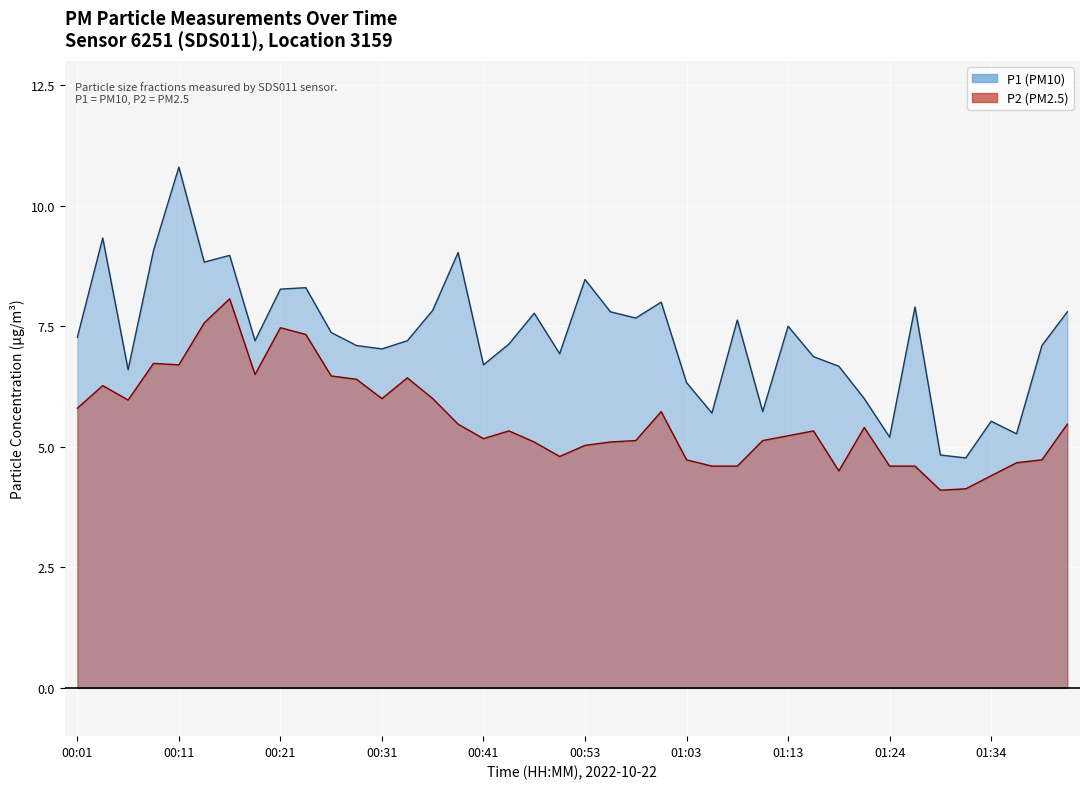

Count the number of categories in the chart.

40